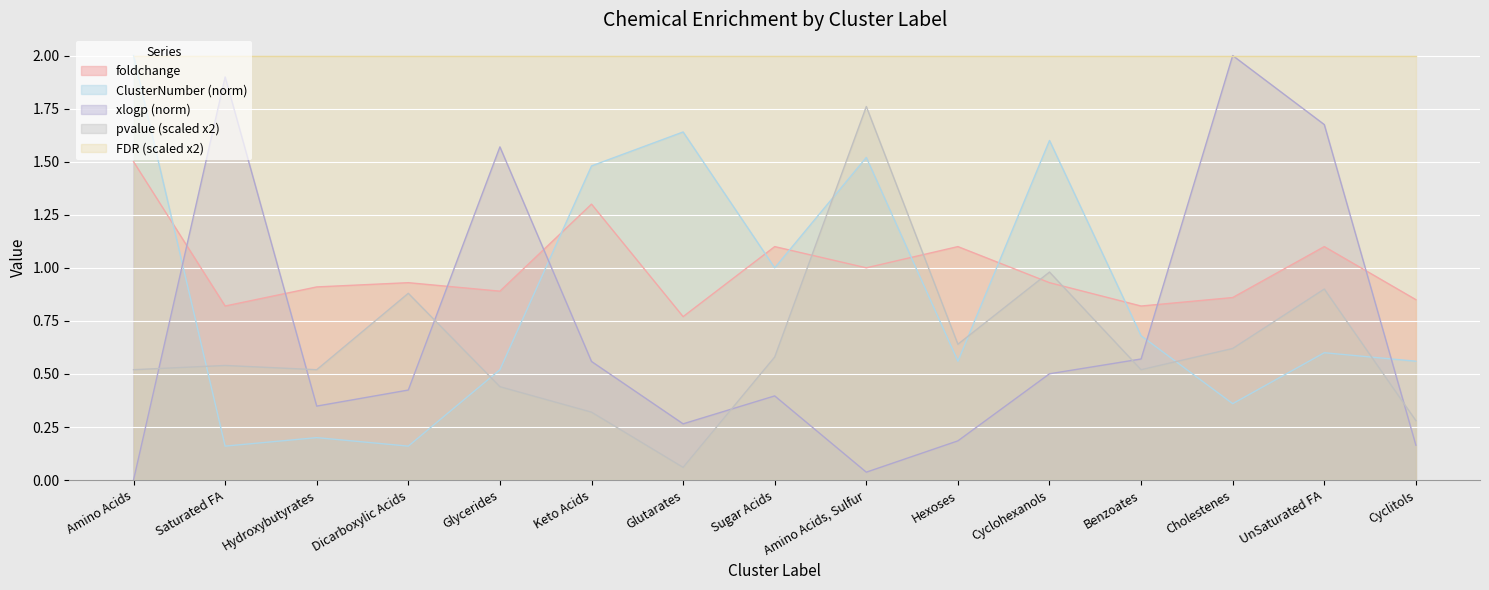

Rank the categories by xlogp (norm) value from highest to lowest.

Cholestenes, Saturated FA, UnSaturated FA, Glycerides, Benzoates, Keto Acids, Cyclohexanols, Dicarboxylic Acids, Sugar Acids, Hydroxybutyrates, Glutarates, Hexoses, Cyclitols, Amino Acids, Sulfur, Amino Acids